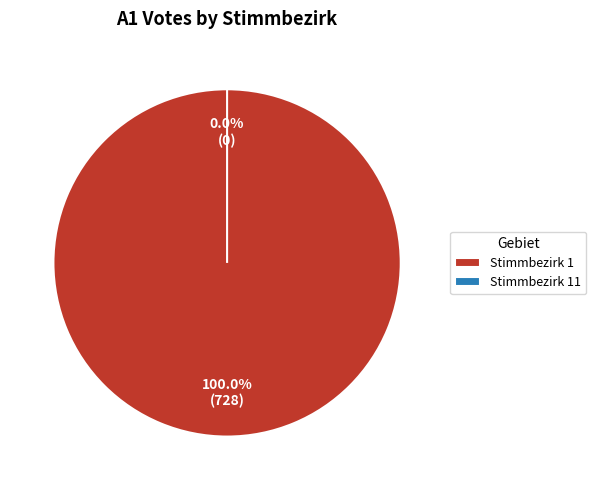

The Stimmbezirk 11 slice represents 0% of the pie. True or false?

True